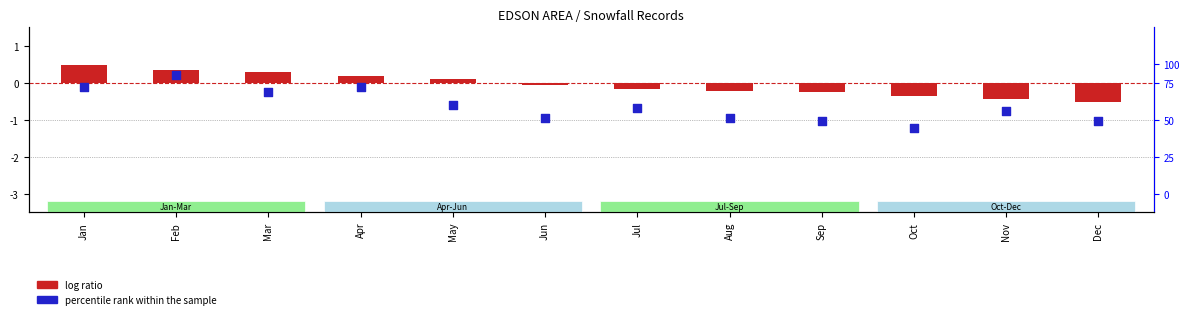

Which series reaches the minimum Y coordinate?

percentile rank within the sample